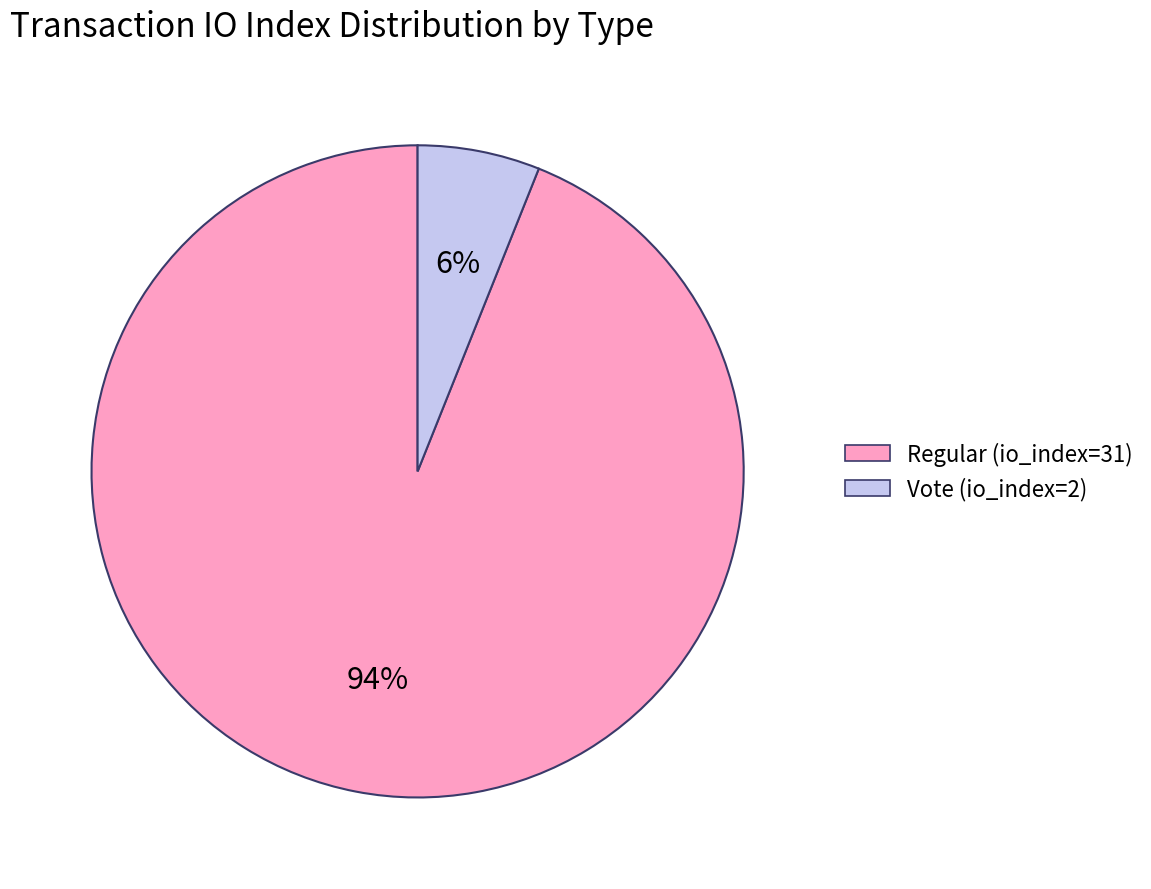

Combined, do Regular (io_index=31) and Vote (io_index=2) account for over 50%?

Yes